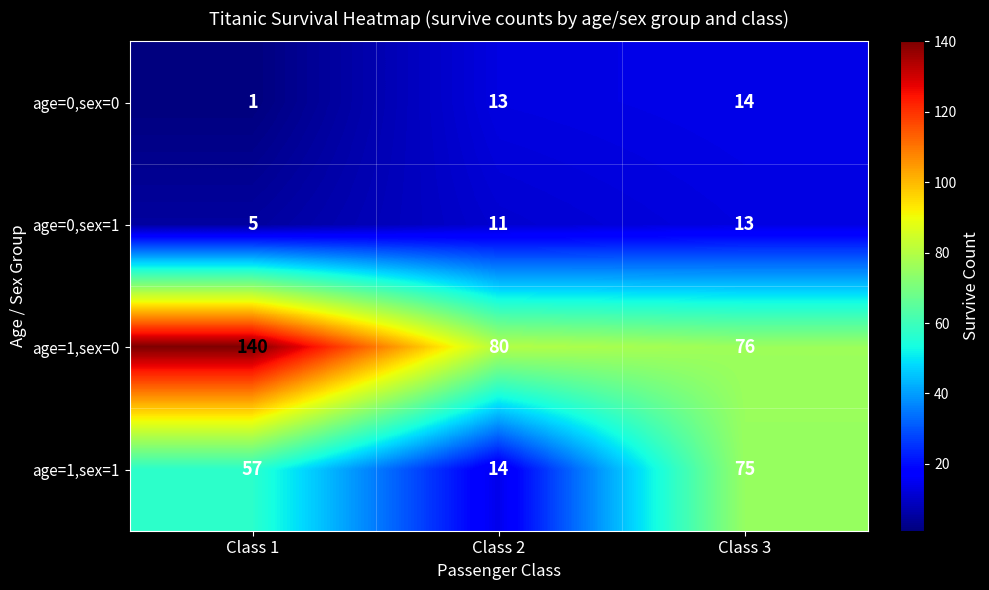

How many age=0,sex=1 values are between 5 and 13?

3